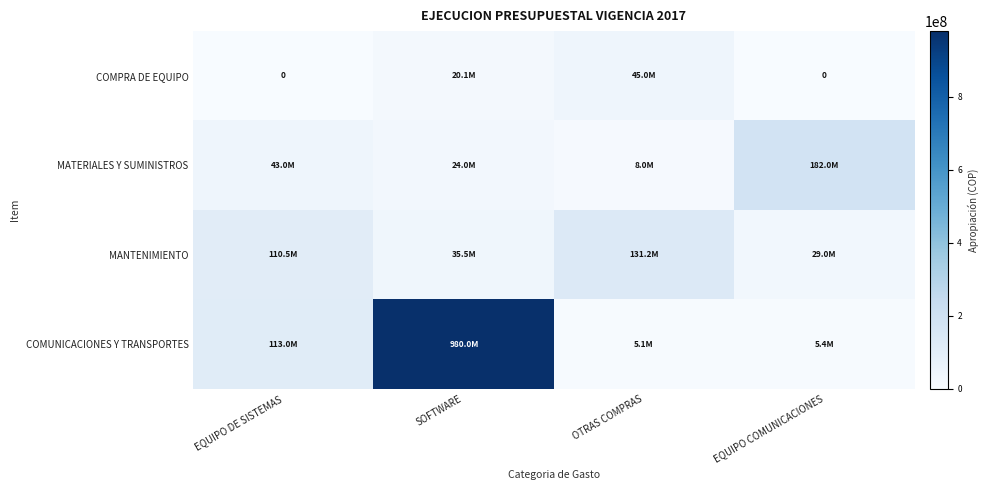

The COMPRA DE EQUIPO series shows 0 at EQUIPO DE SISTEMAS. True or false?

True